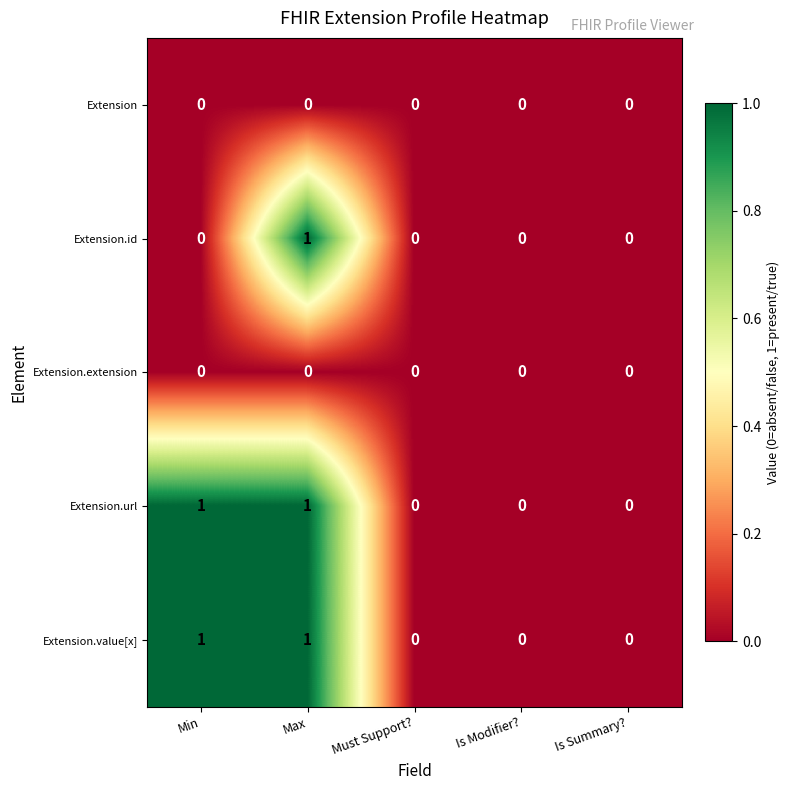

How many values in Extension.id are above zero?

1